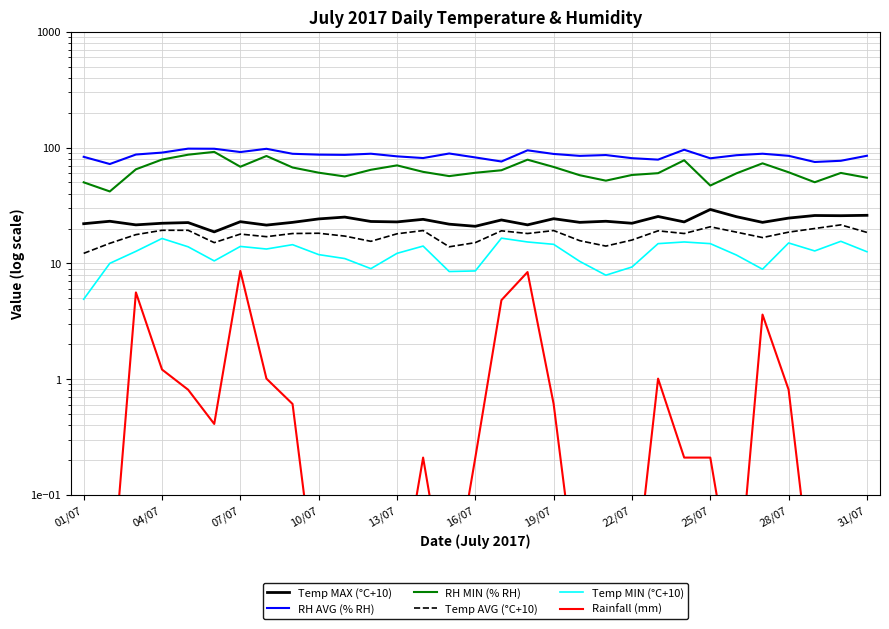

What is the sum of all Temp AVG (°C+10) values?

542.5